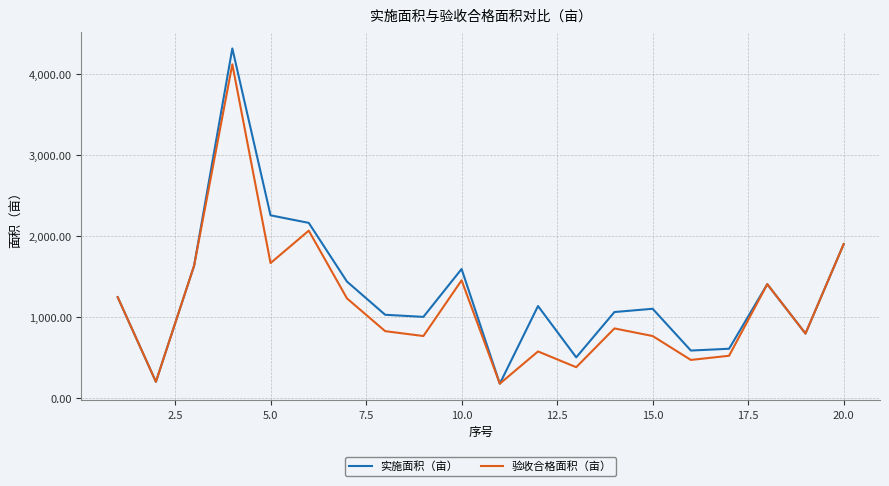

What are all the series names shown in the legend?

实施面积（亩）, 验收合格面积（亩）